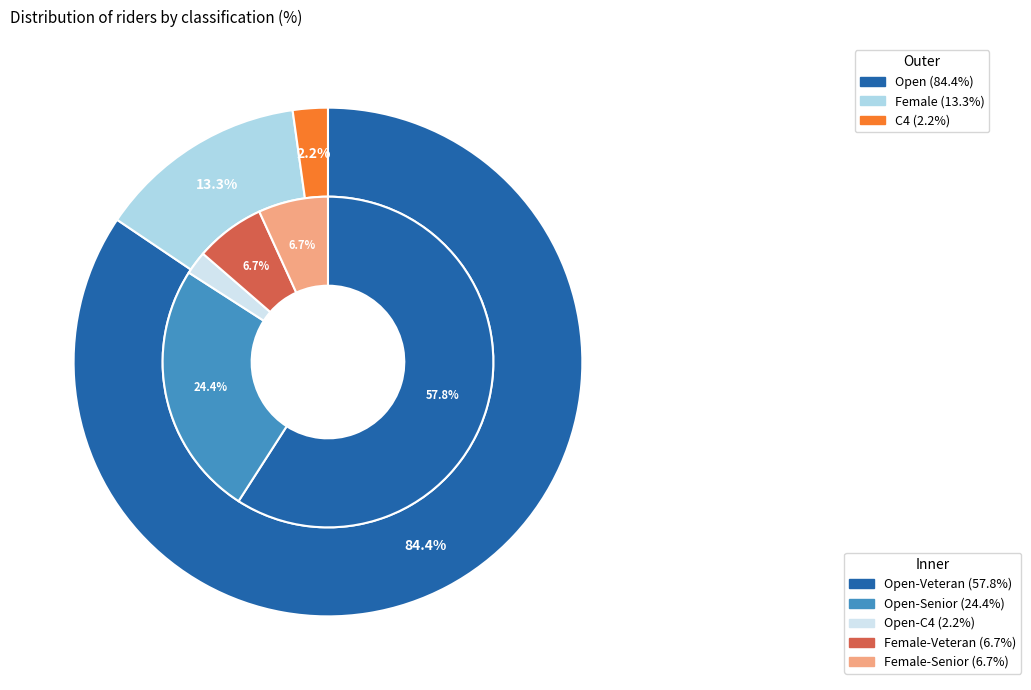

The Female slice represents 2% of the pie. True or false?

False